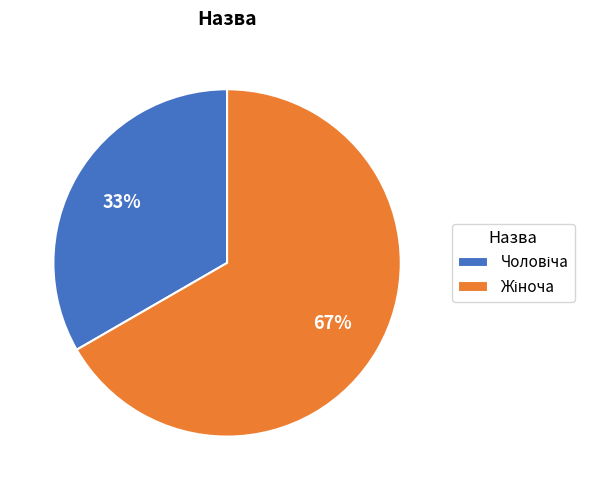

Is there any slice that represents more than half of the pie?

Yes